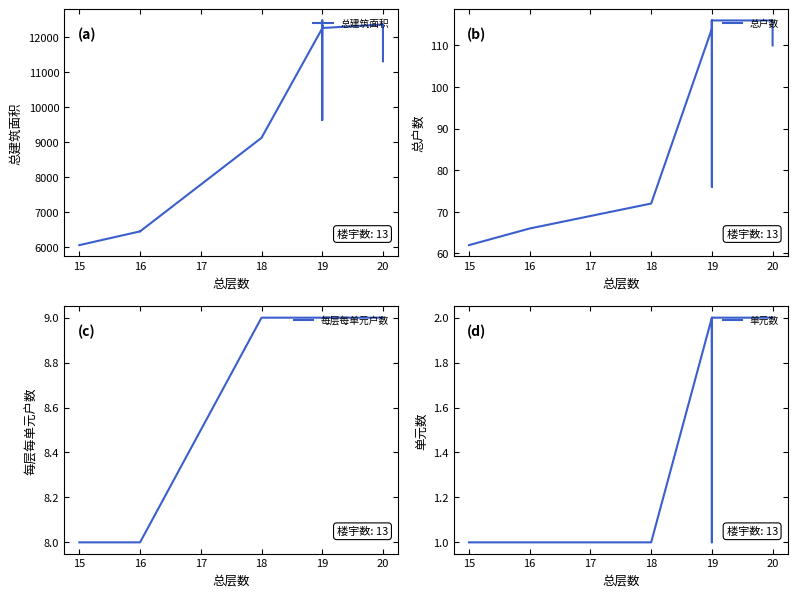

The value of 每层每单元户数 at 19 is 14.8. True or false?

False